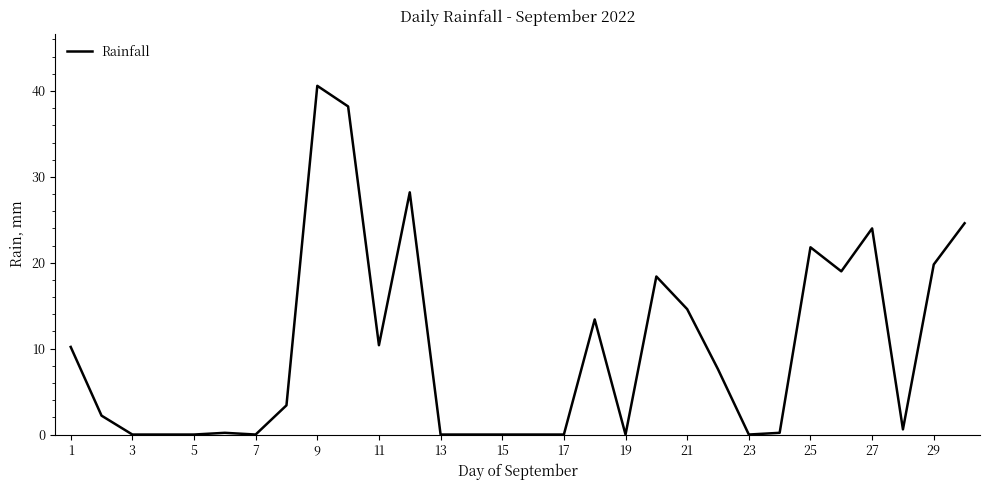

What is the difference between the maximum and minimum values?

40.6